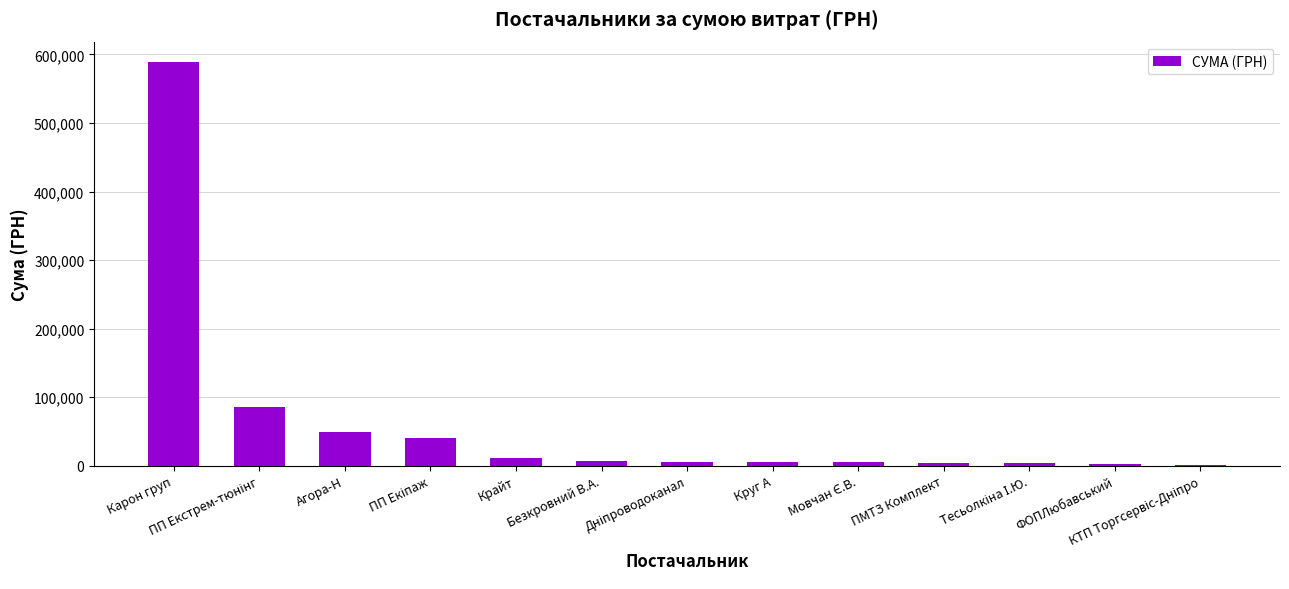

At which category does the chart reach its peak across all series?

Карон груп